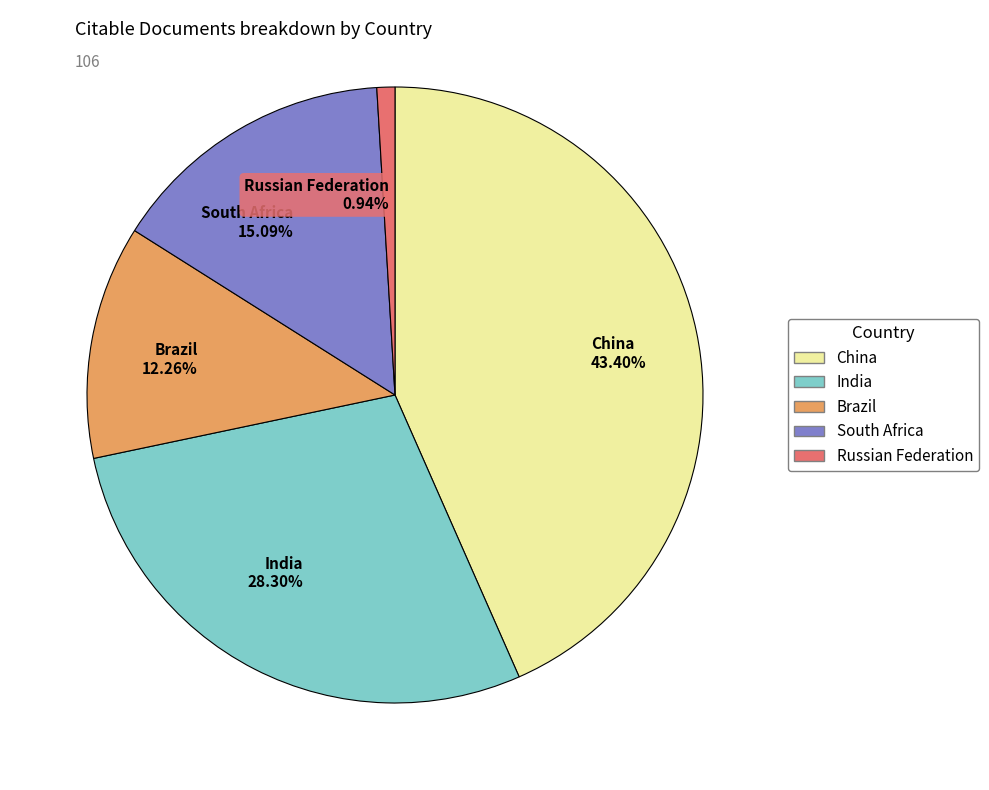

To the nearest percent, what is the difference between the largest and smallest slice percentages?

42%